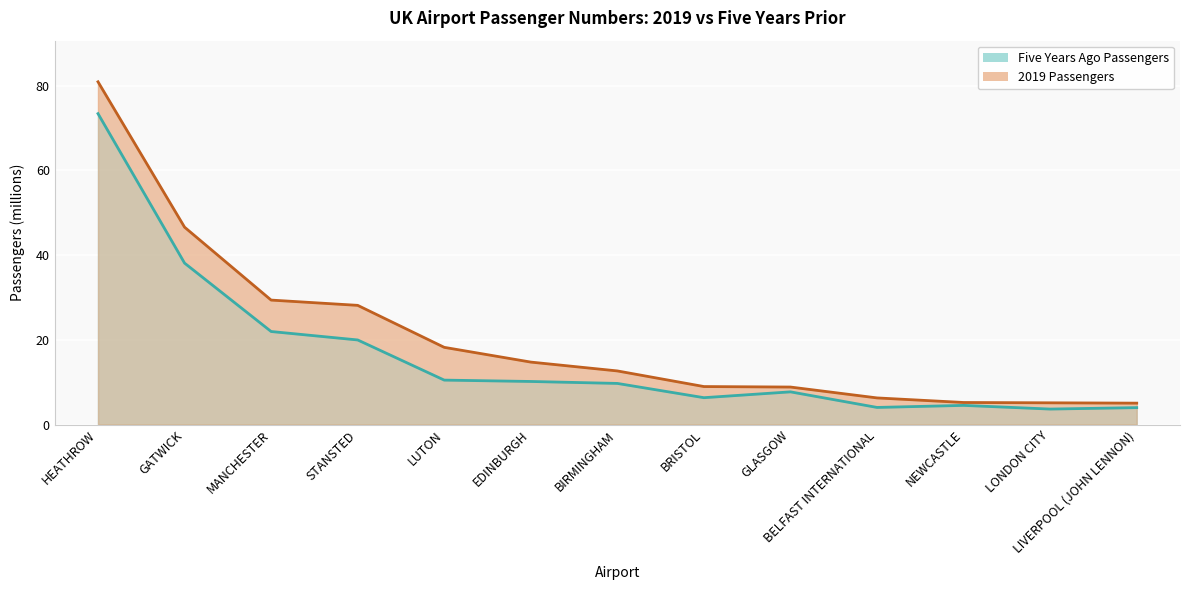

True or false: Five Years Ago Passengers and 2019 Passengers cross at least once.

False